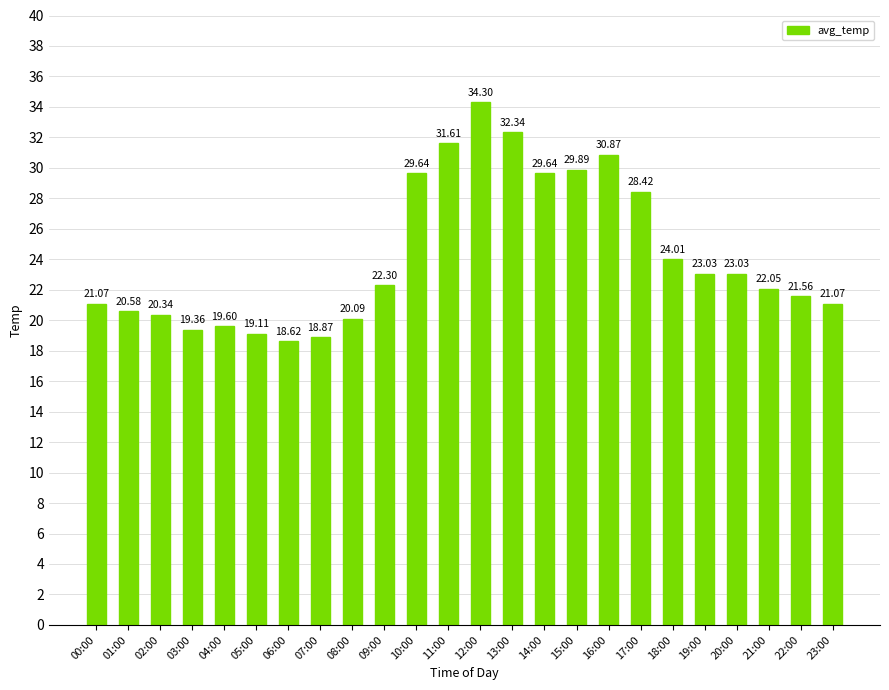

Count the number of values greater than 22.

13